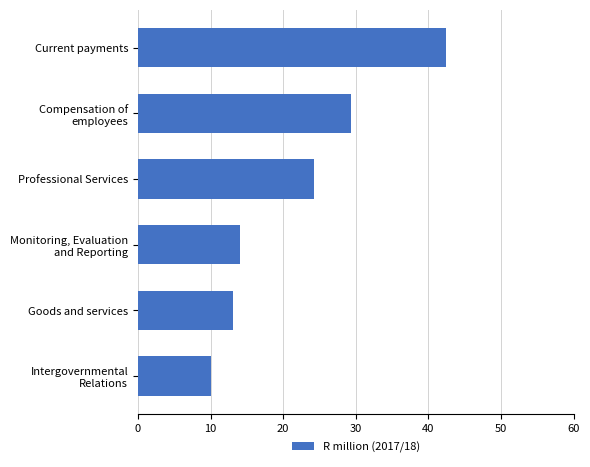

The chart shows a value of 20.8 at Goods and services. True or false?

False